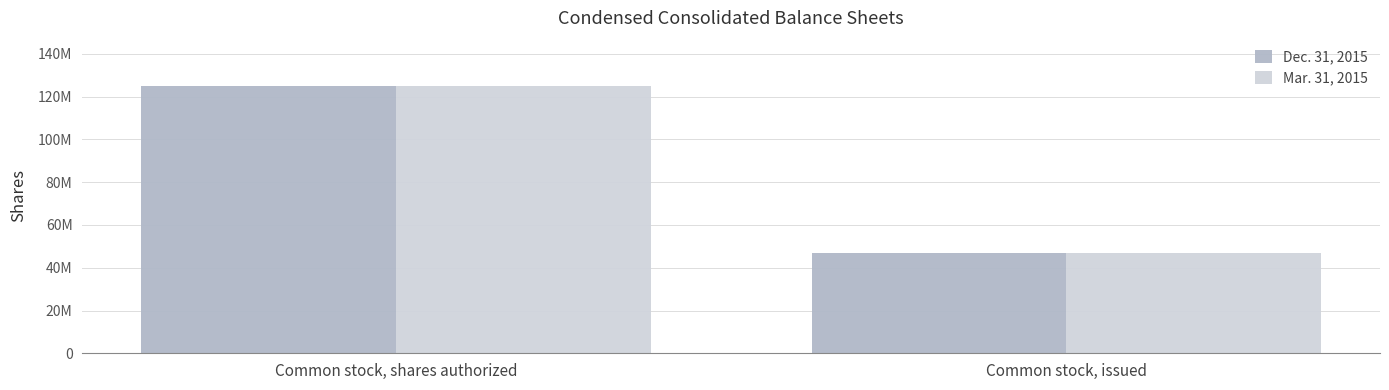

Does the chart contain any negative values?

No